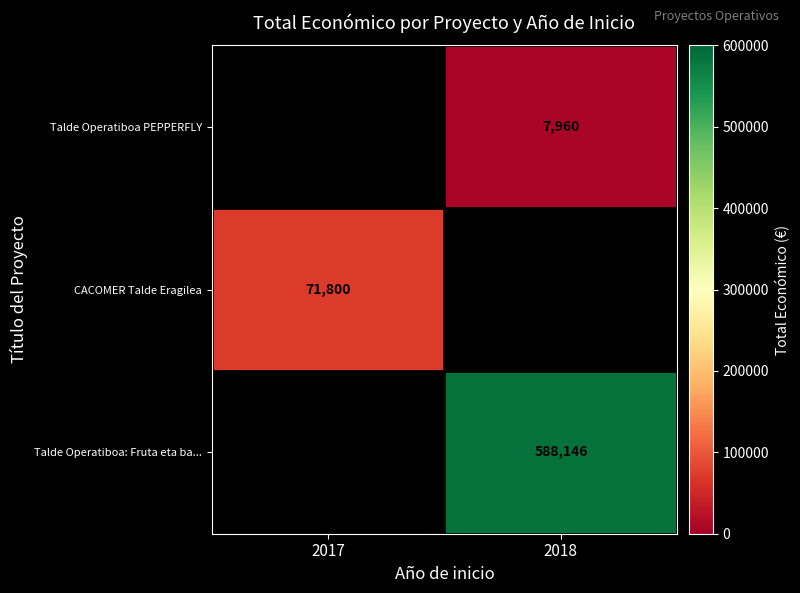

Is it true that CACOMER Talde Eragilea equals 29715 at 2017?

False